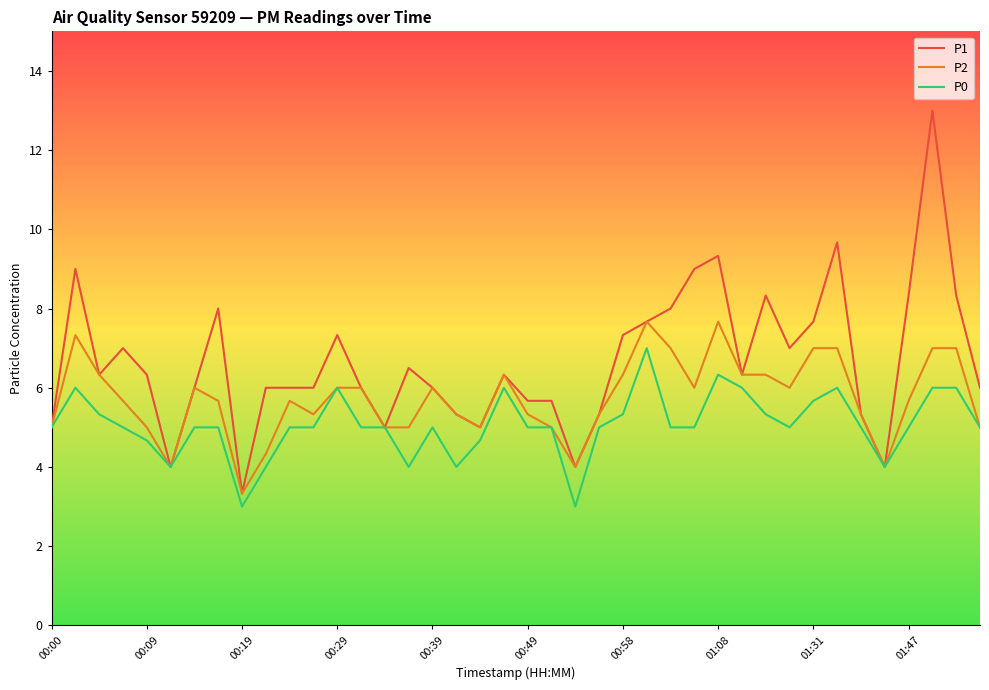

Which series has the largest total across all categories?

P1